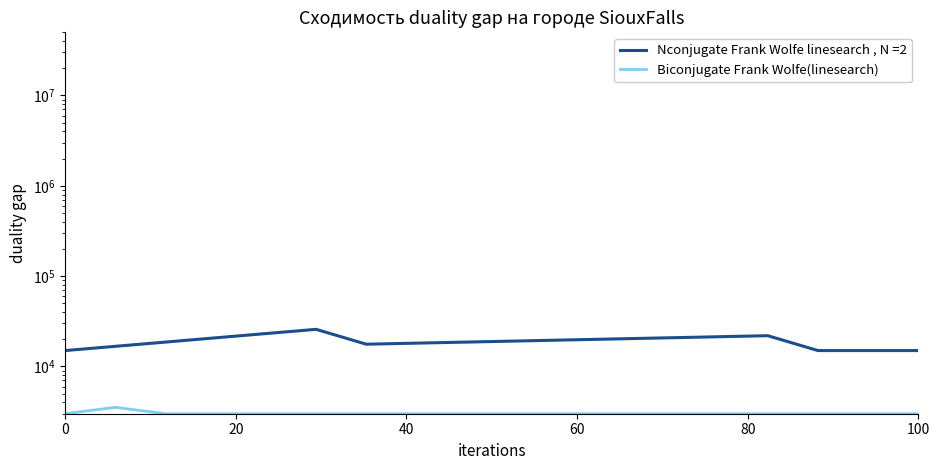

How many points are higher than both their immediate neighbors (excluding endpoints)?

1